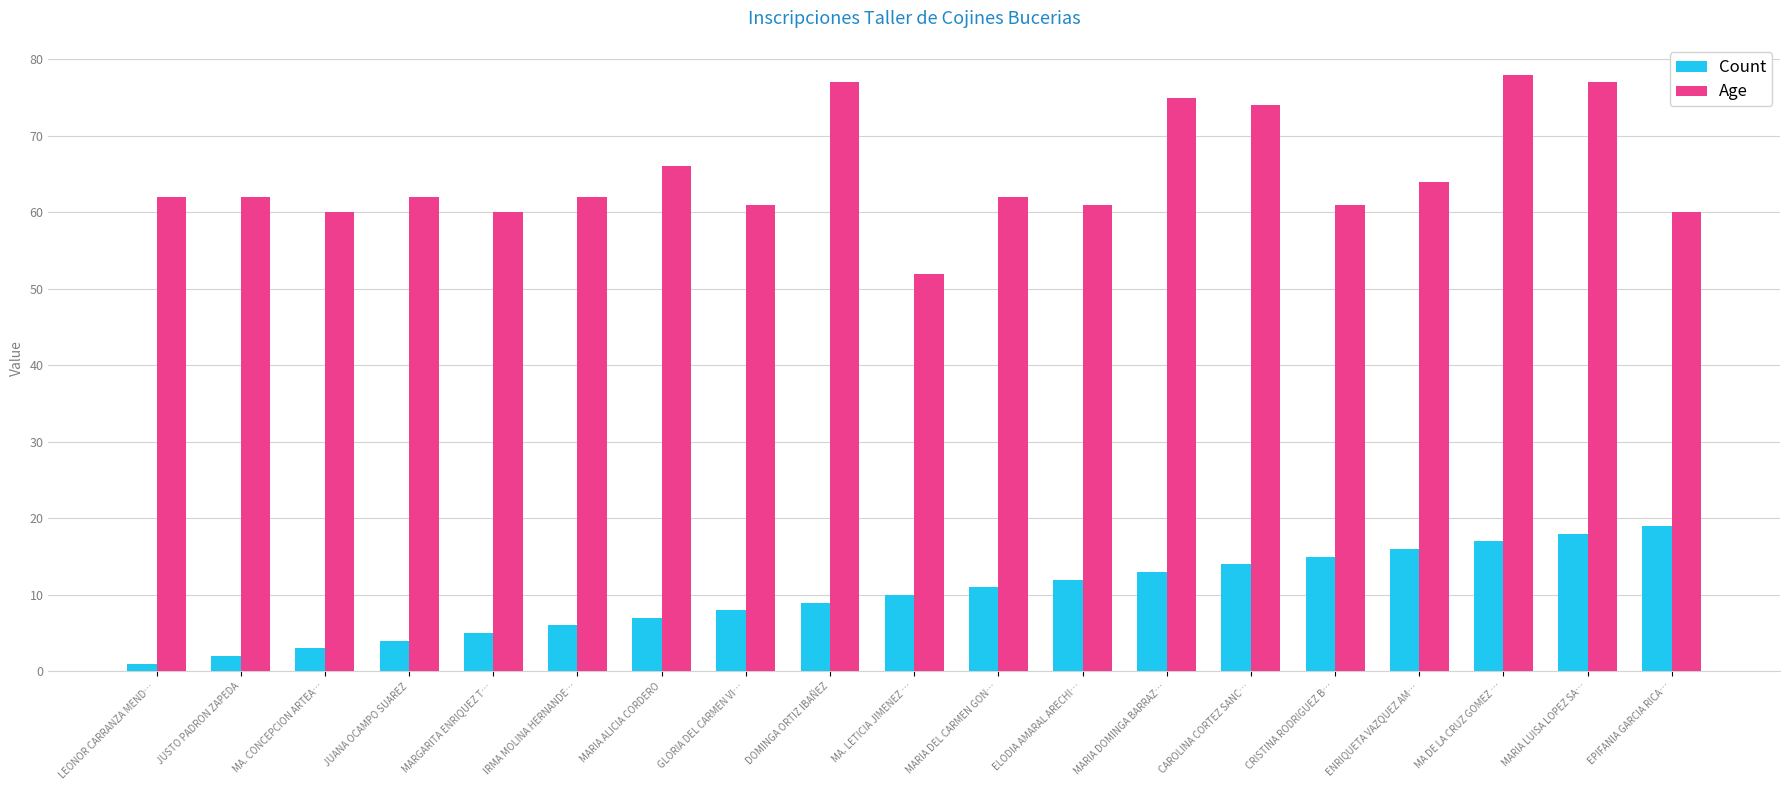

What is the highest value of the Age series?

78